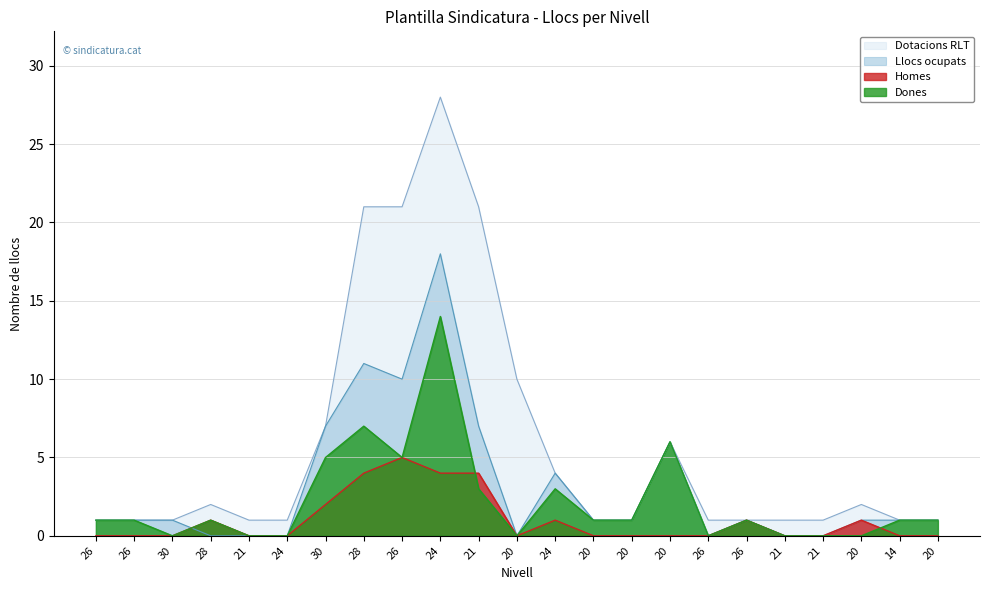

What are all the series names shown in the legend?

Dotacions RLT, Llocs ocupats, Homes, Dones